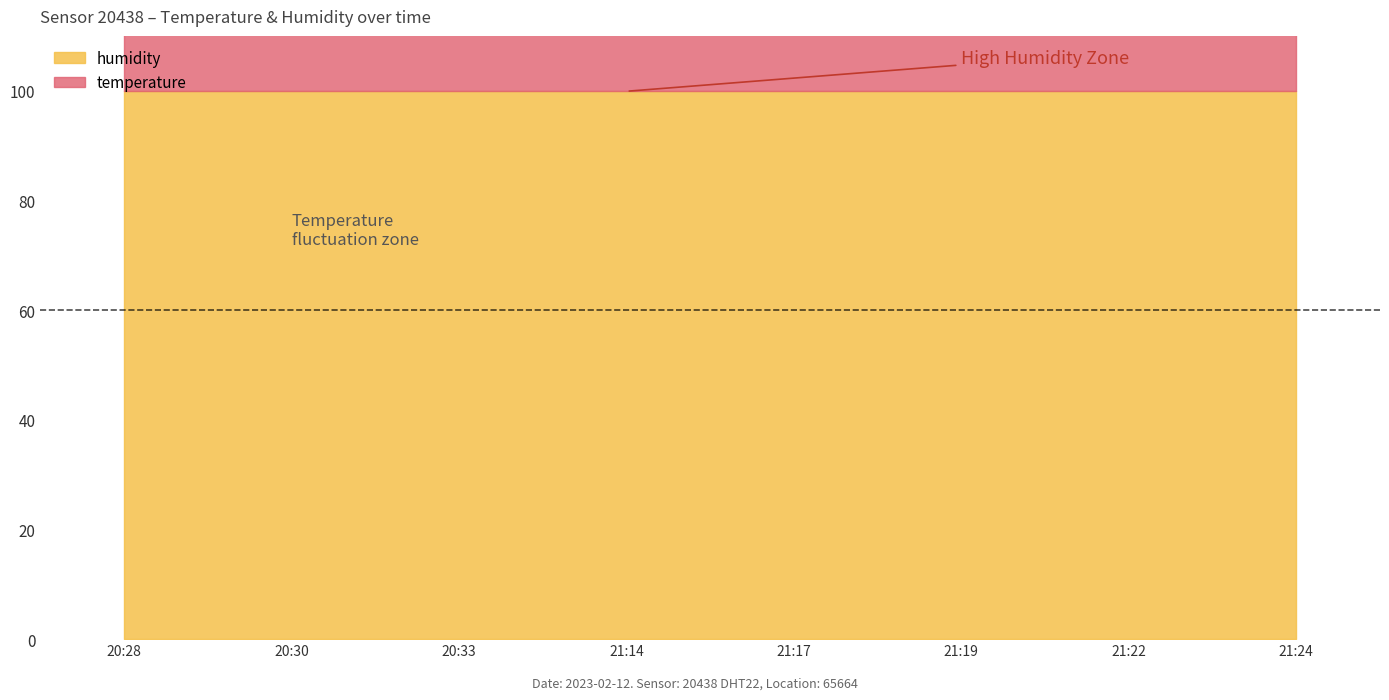

Does the chart have visible grid lines?

No